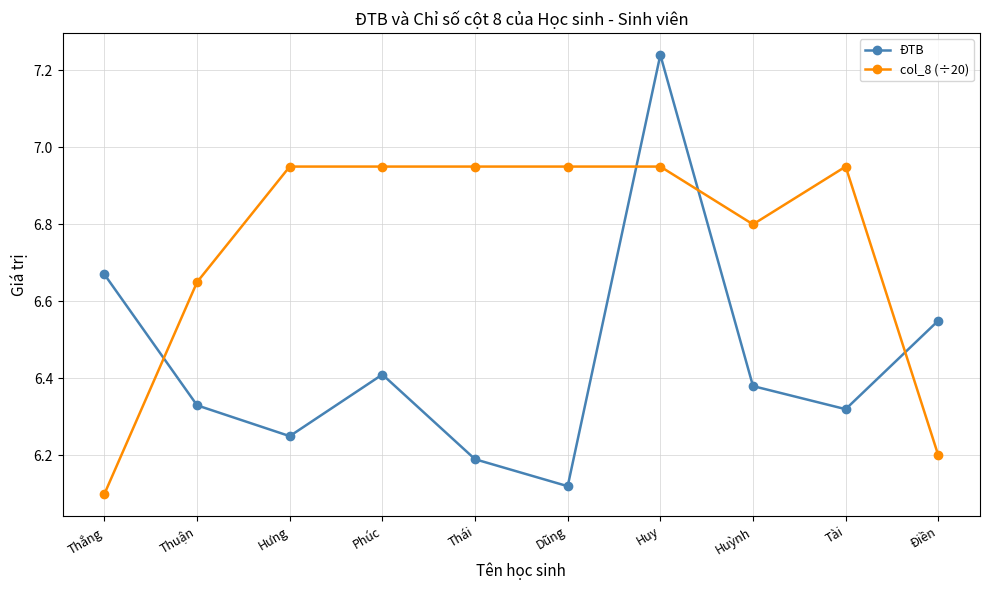

What is the label of the 4th point from the right?

Huy